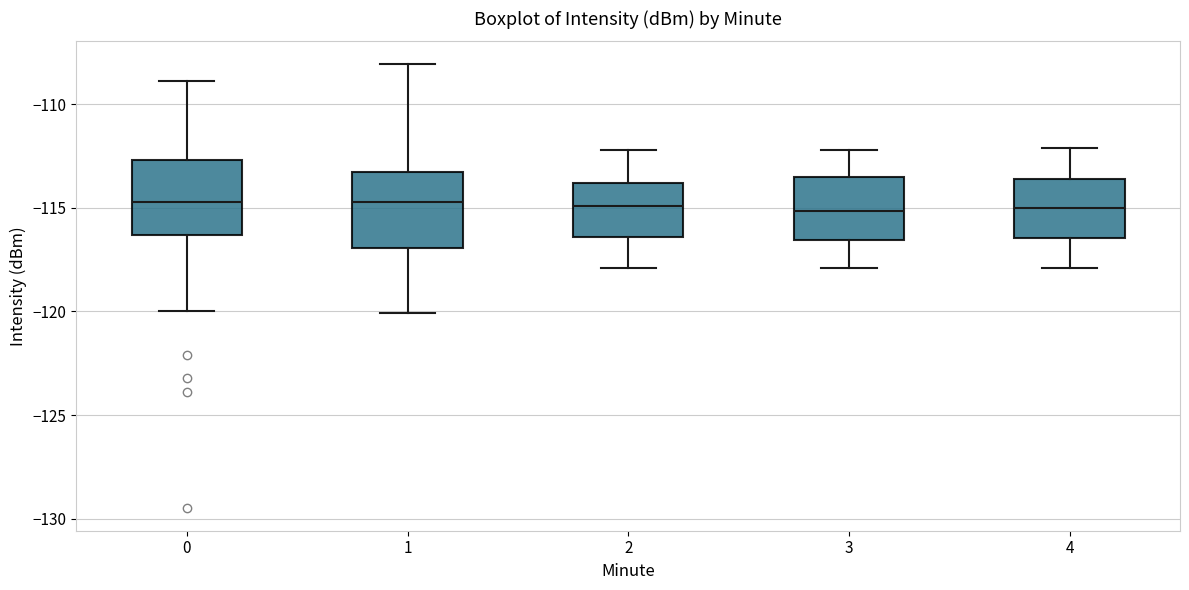

Where is the upper edge of the box at x = 3 on the y-axis? The values are not printed on the chart, so give them approximately, as read against the axis.

-113.5